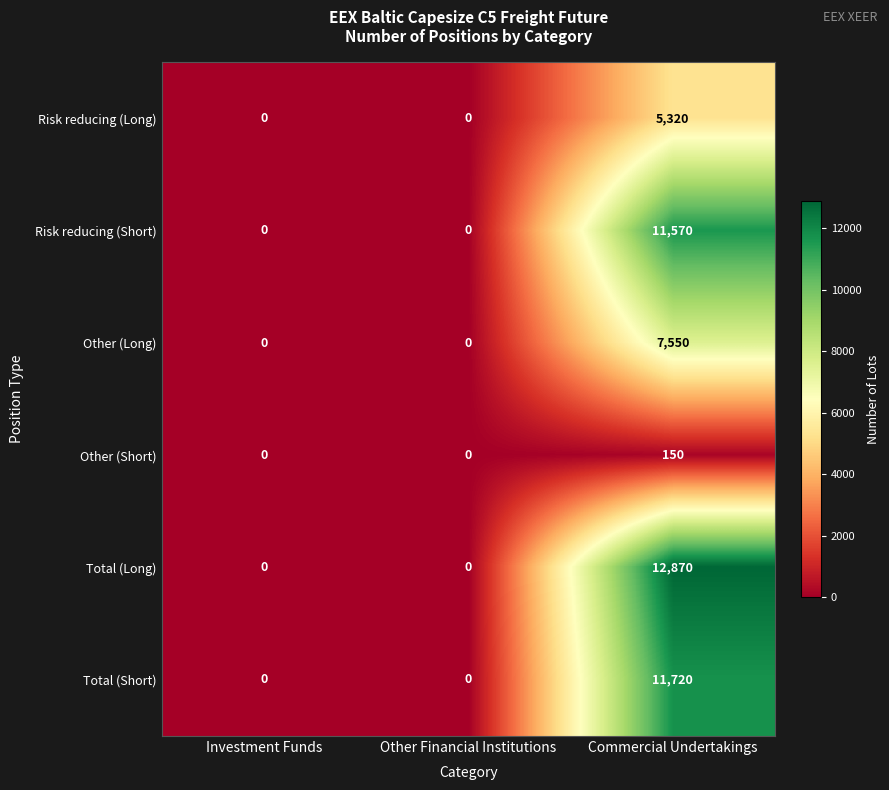

List the series in order of their peak value, lowest first.

Other (Short), Risk reducing (Long), Other (Long), Risk reducing (Short), Total (Short), Total (Long)